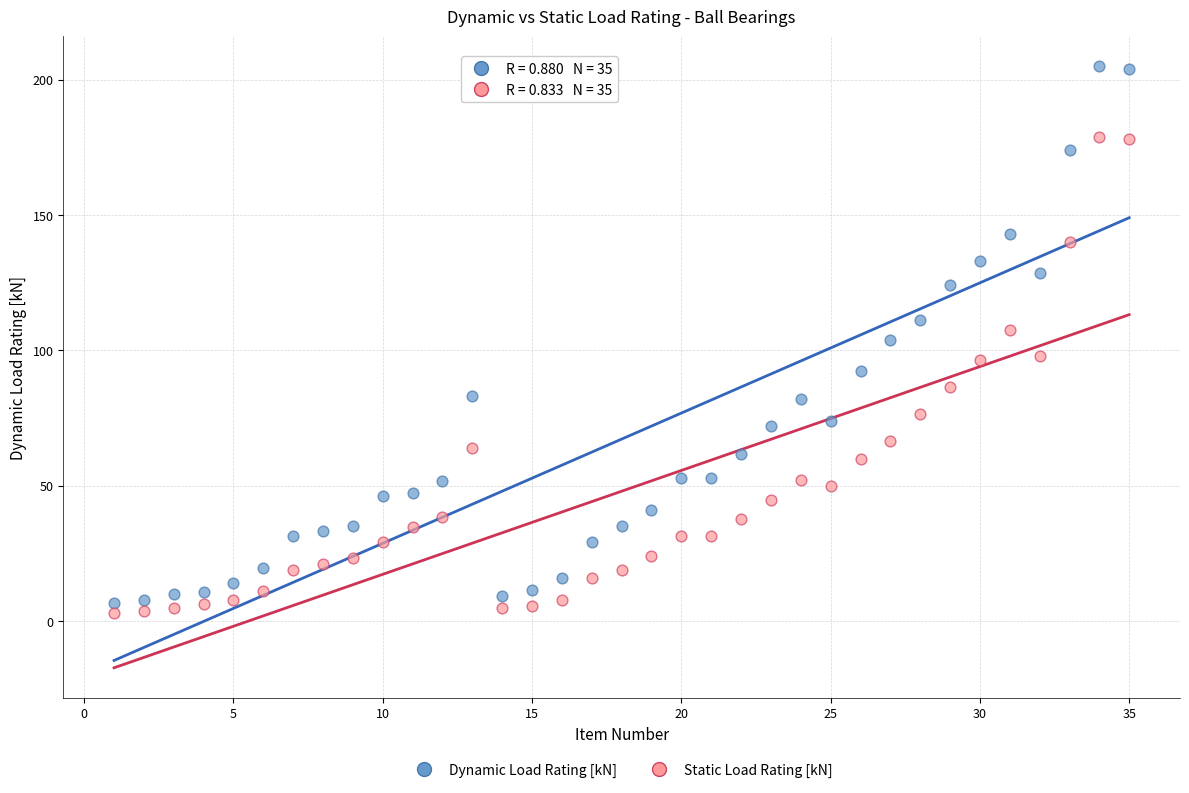

Which series reaches the maximum Y coordinate?

Dynamic Load Rating [kN]